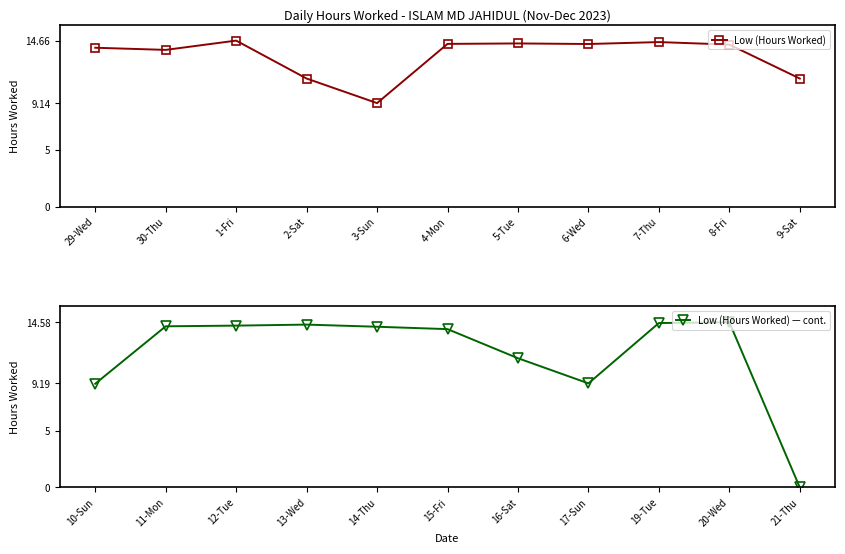

At which category does Low (Hours Worked) reach its first local peak?

1-Fri